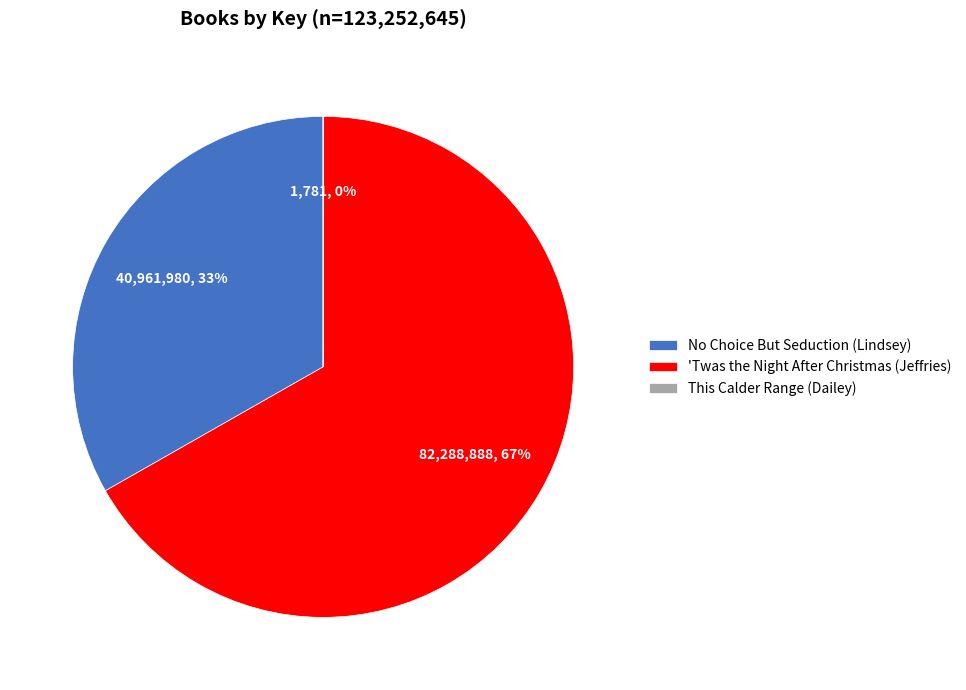

The No Choice But Seduction (Lindsey) slice represents 33% of the pie. True or false?

True